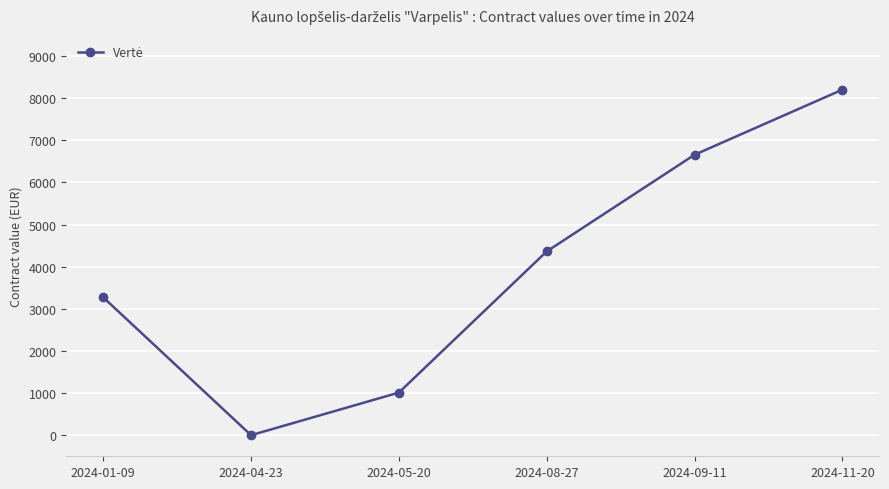

The value at 2024-08-27 is 6541.2. True or false?

False